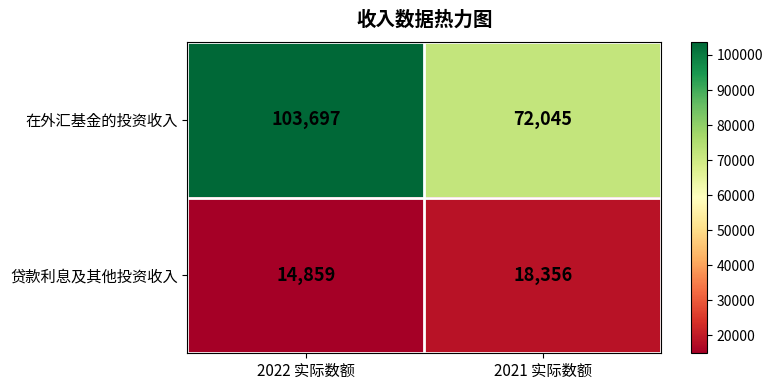

The 在外汇基金的投资收入 series shows 72045 at 2021 实际数额. True or false?

True